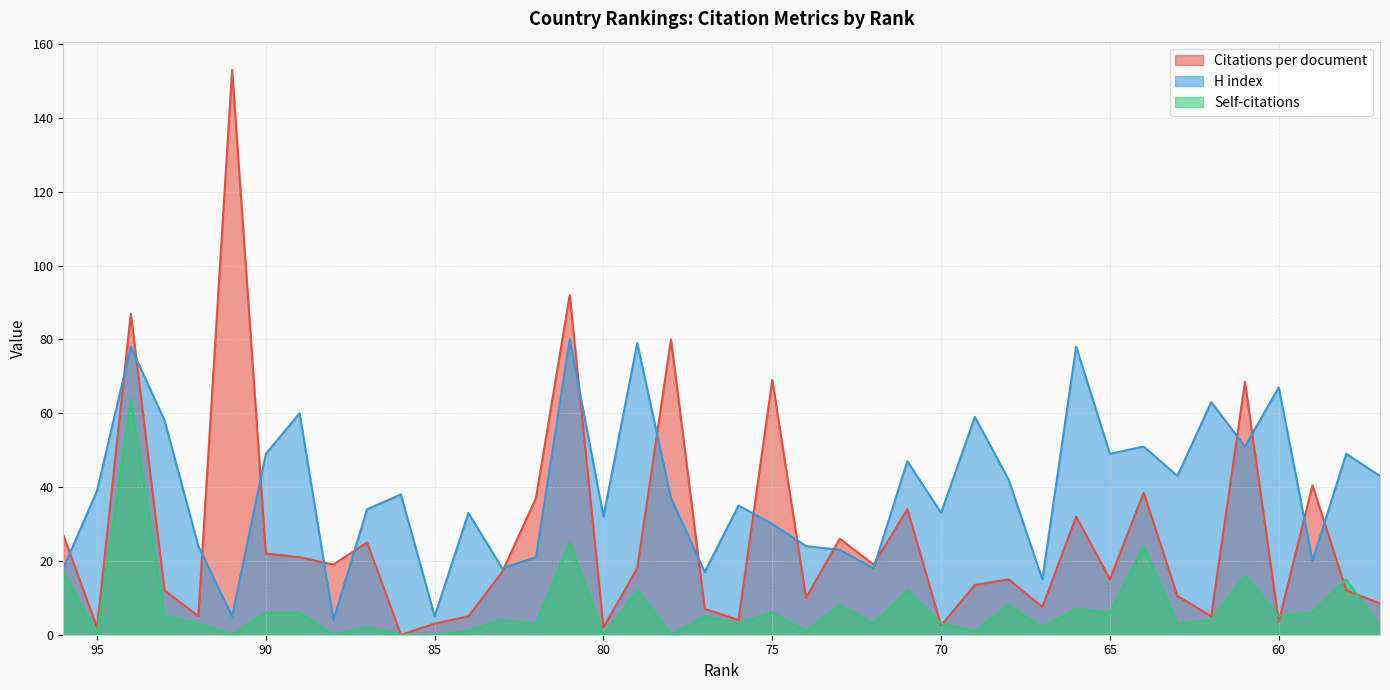

True or false: Self-citations has more than 1 interior local peaks.

True